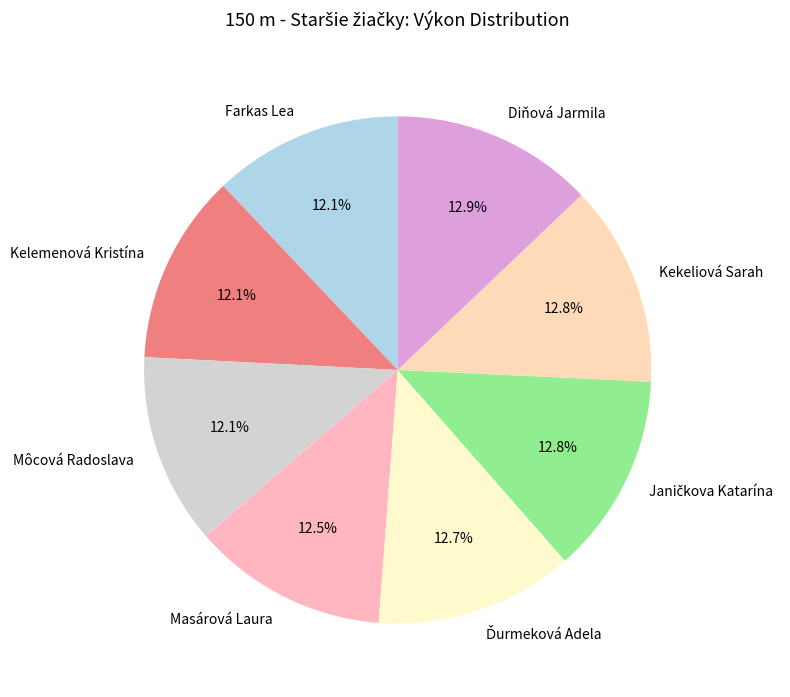

What is the ratio of the value at Farkas Lea to the value at Kelemenová Kristína?

1.0